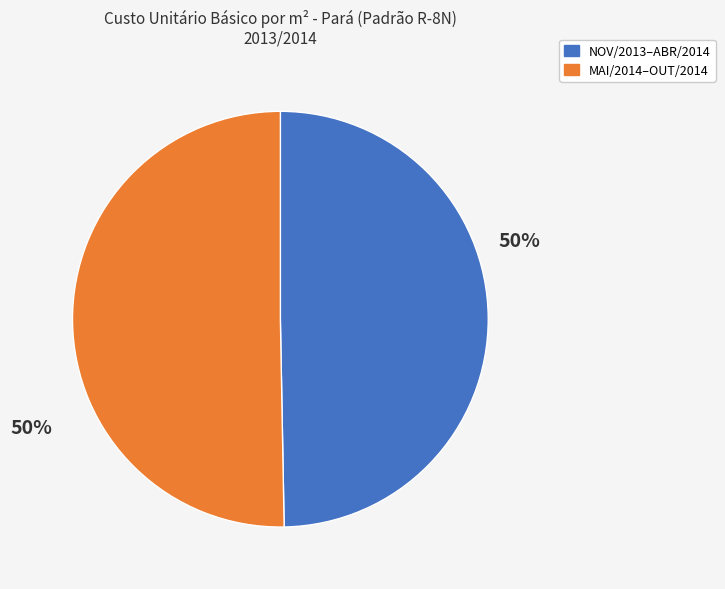

How many segments does this pie chart have?

2